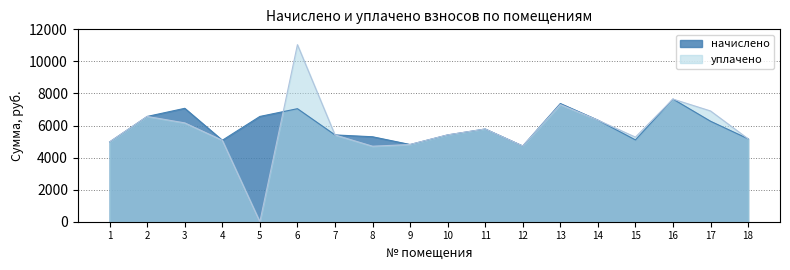

List the labels in order of начислено value, largest first.

16, 13, 3, 6, 2, 5, 14, 17, 11, 7, 10, 8, 18, 15, 4, 1, 9, 12